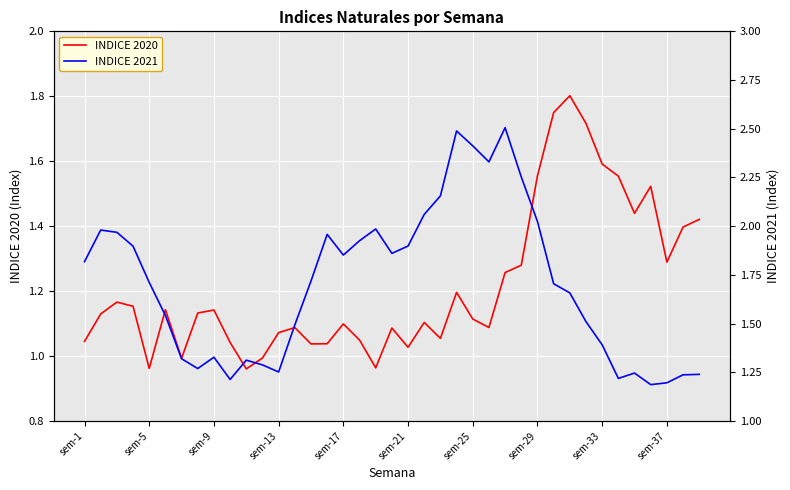

What is the maximum value for INDICE 2020?

1.8